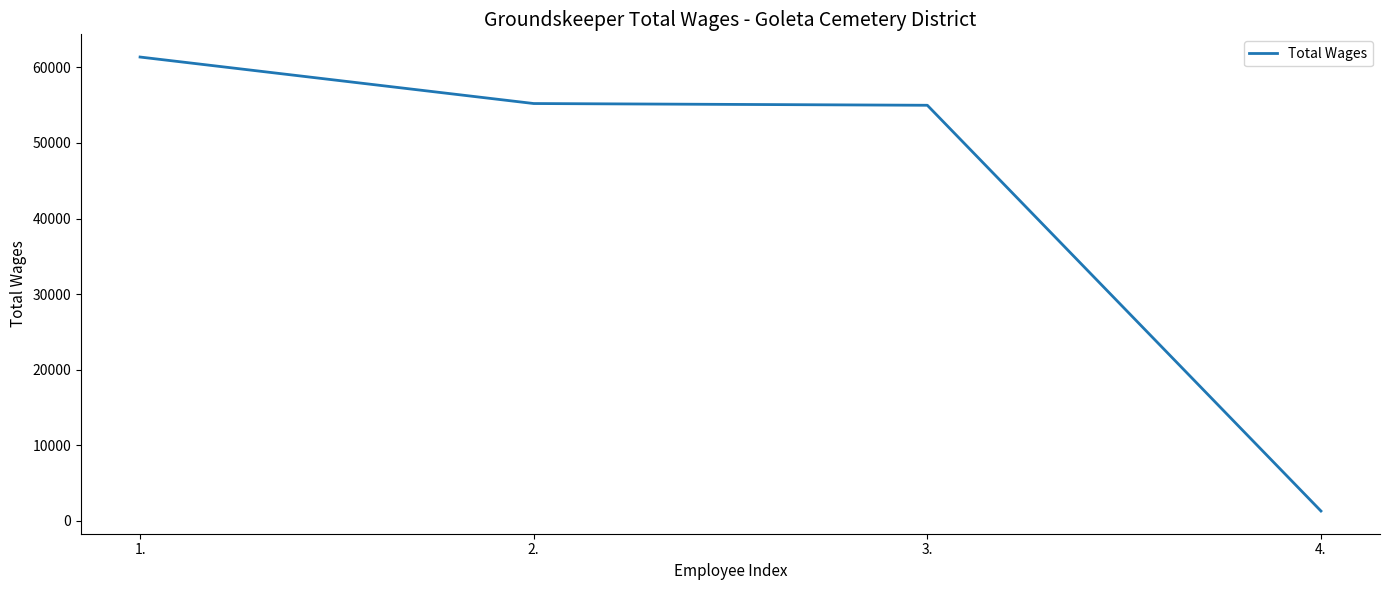

How many lines are shown in the chart?

1